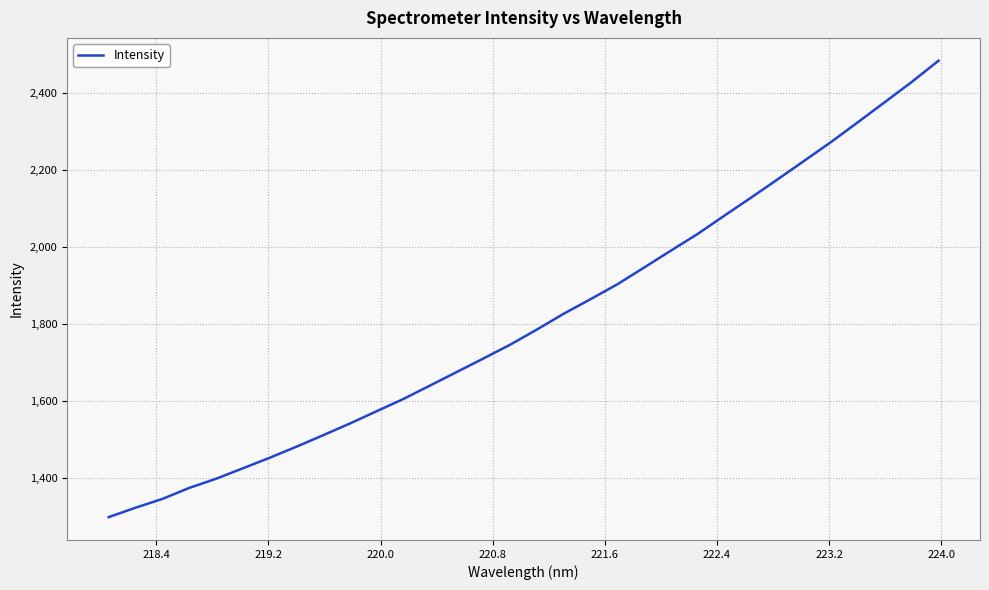

What is the minimum value shown in the chart?

1298.7